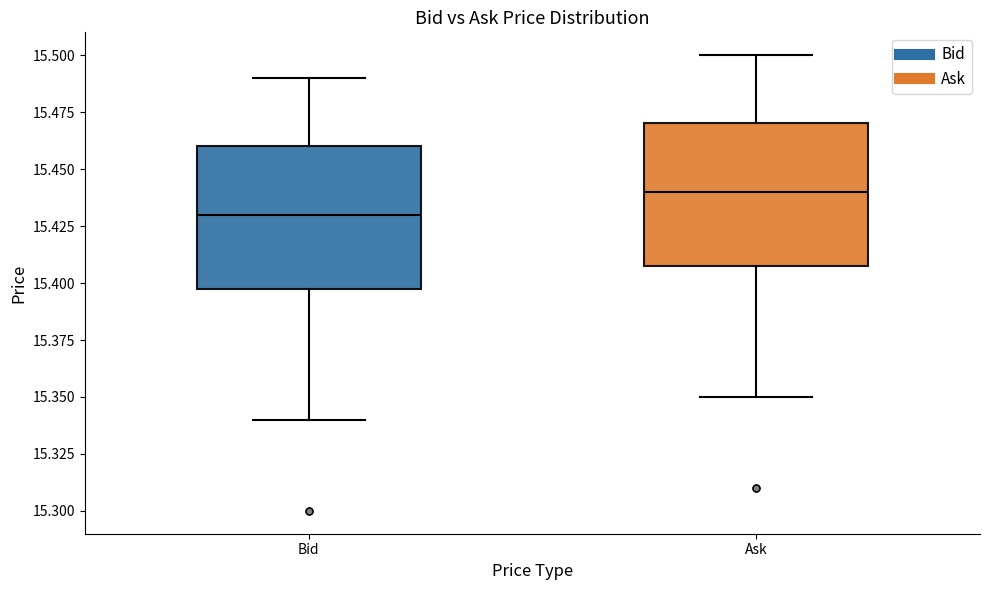

Which box's median line is the lowest?

Bid